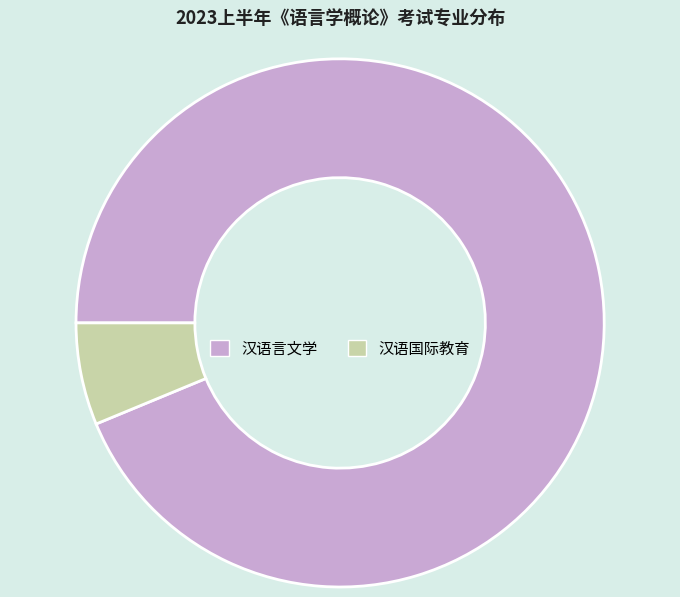

Do 汉语国际教育 and 汉语言文学 together represent more than half of the pie?

Yes